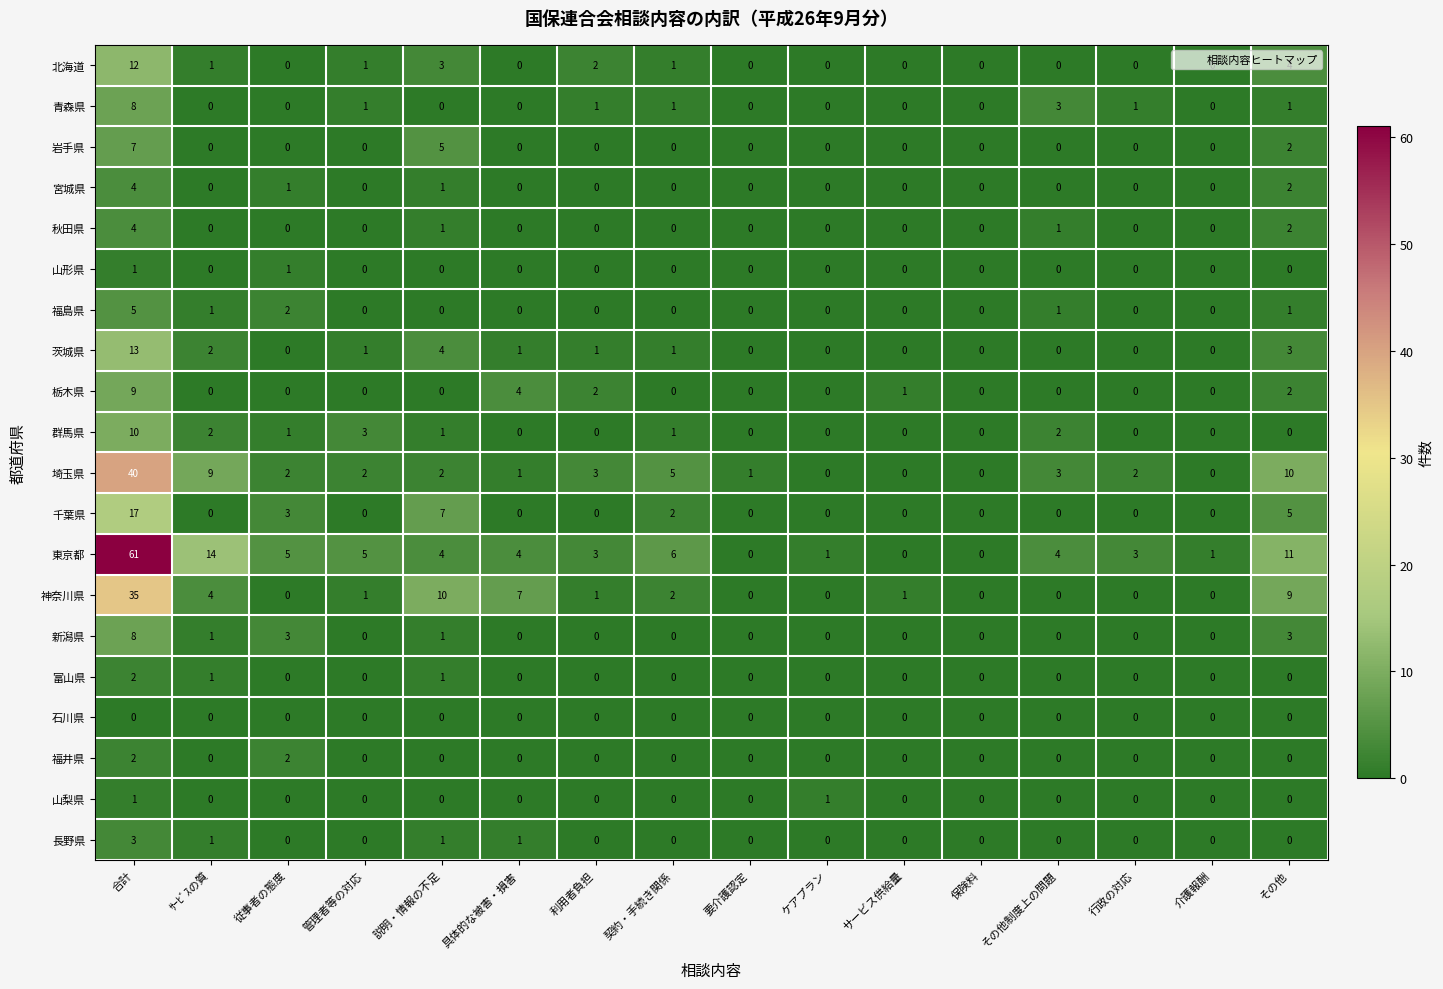

The 秋田県 series shows 2 at その他制度上の問題. True or false?

False